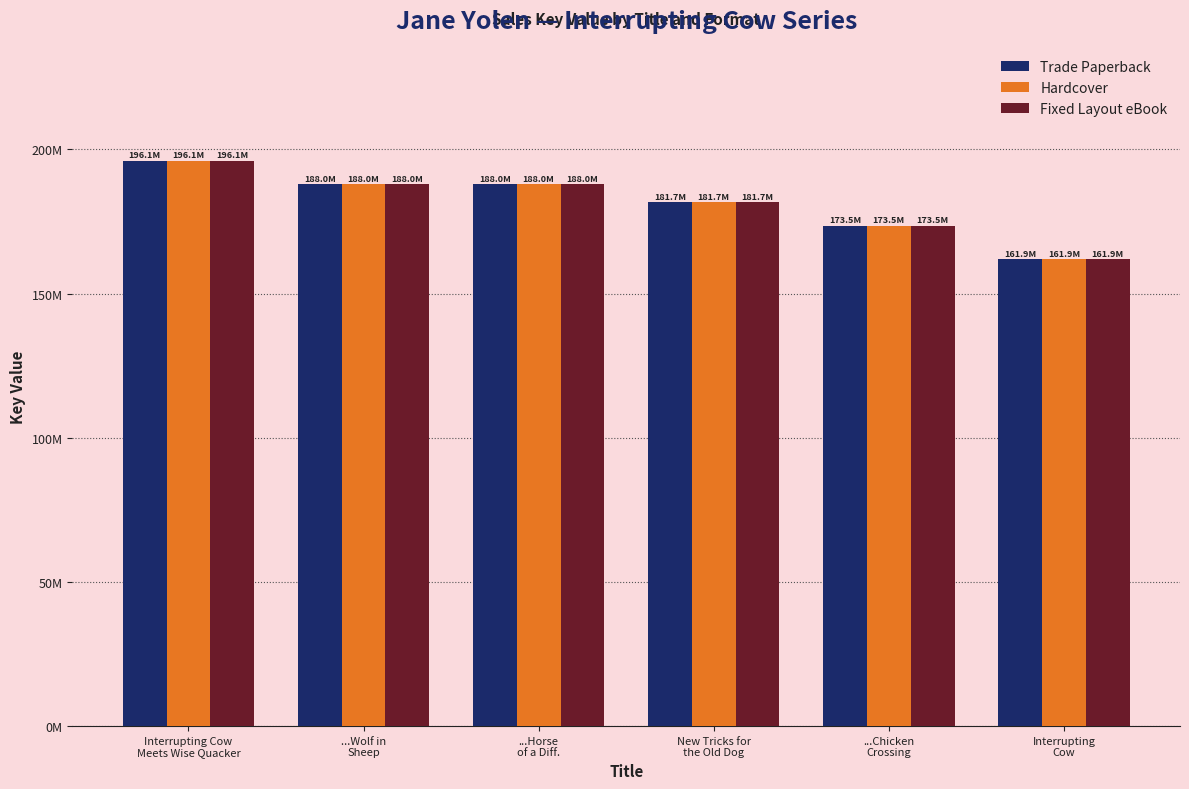

Does the chart contain stacked bars?

No